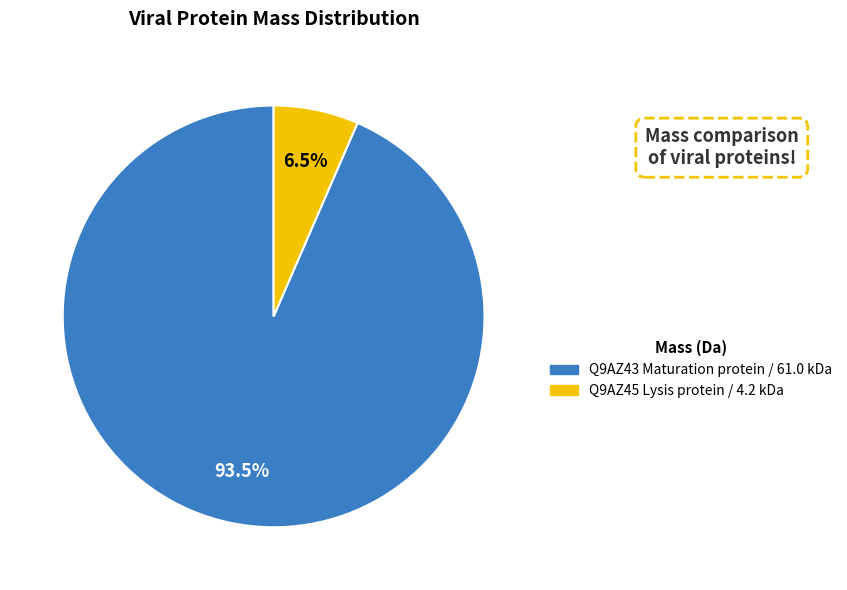

To the nearest percent, what is the difference between the largest and smallest slice percentages?

87%